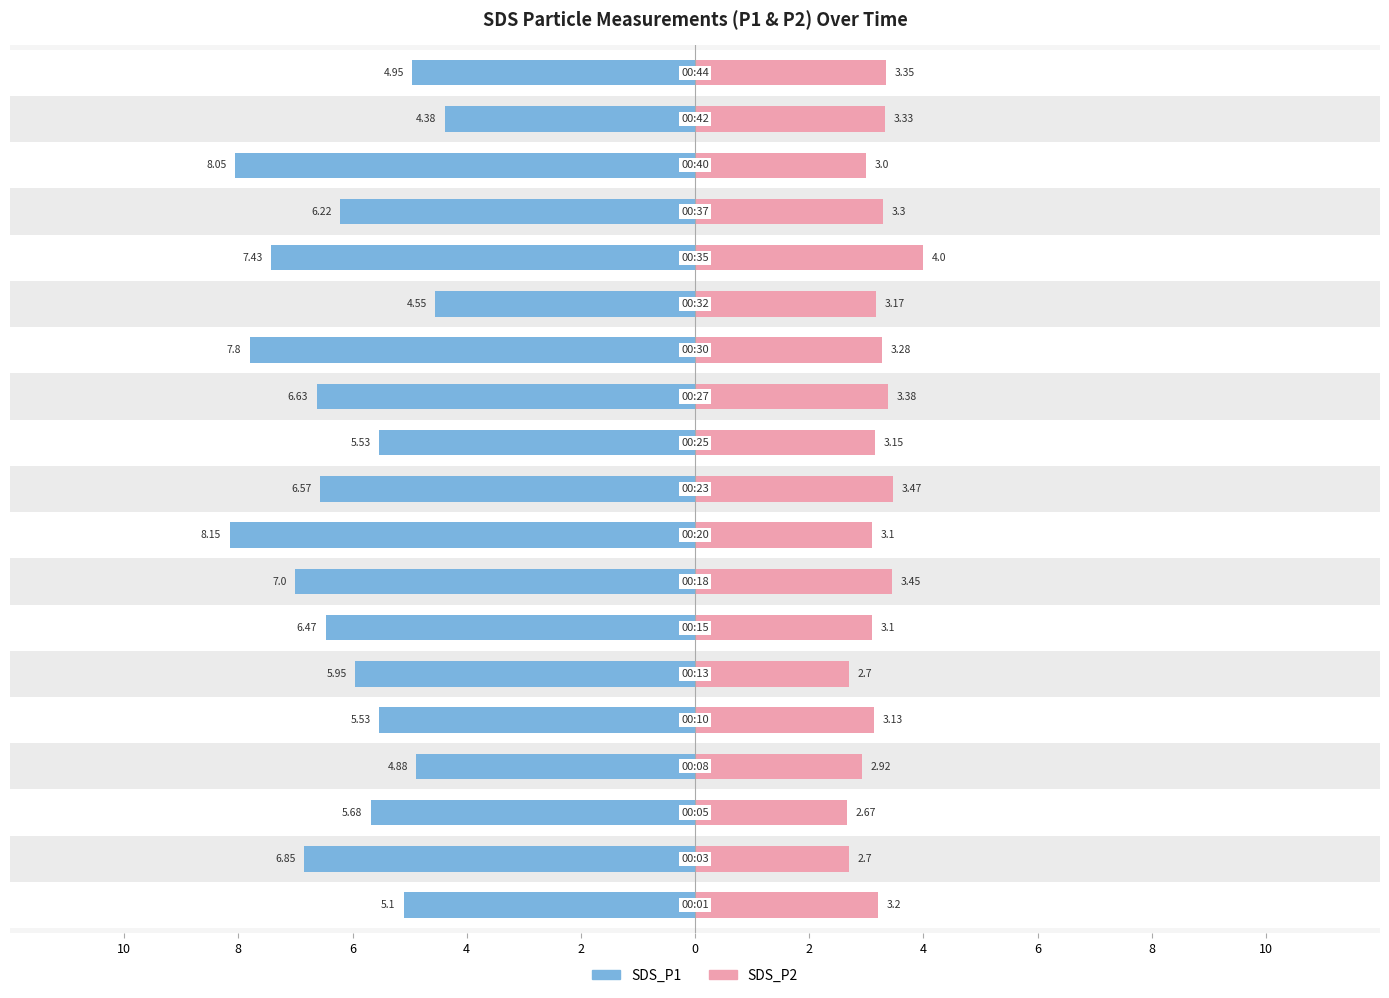

What is the average value of the SDS_P1 series?

-6.2